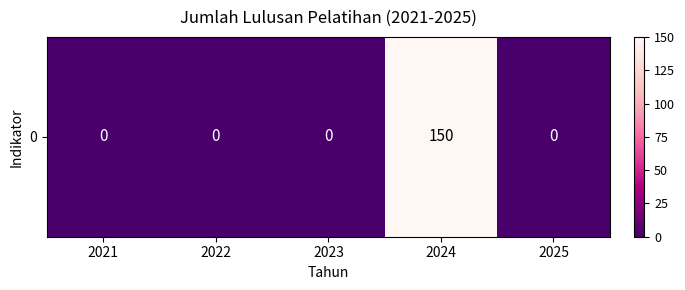

How many values are above zero?

1